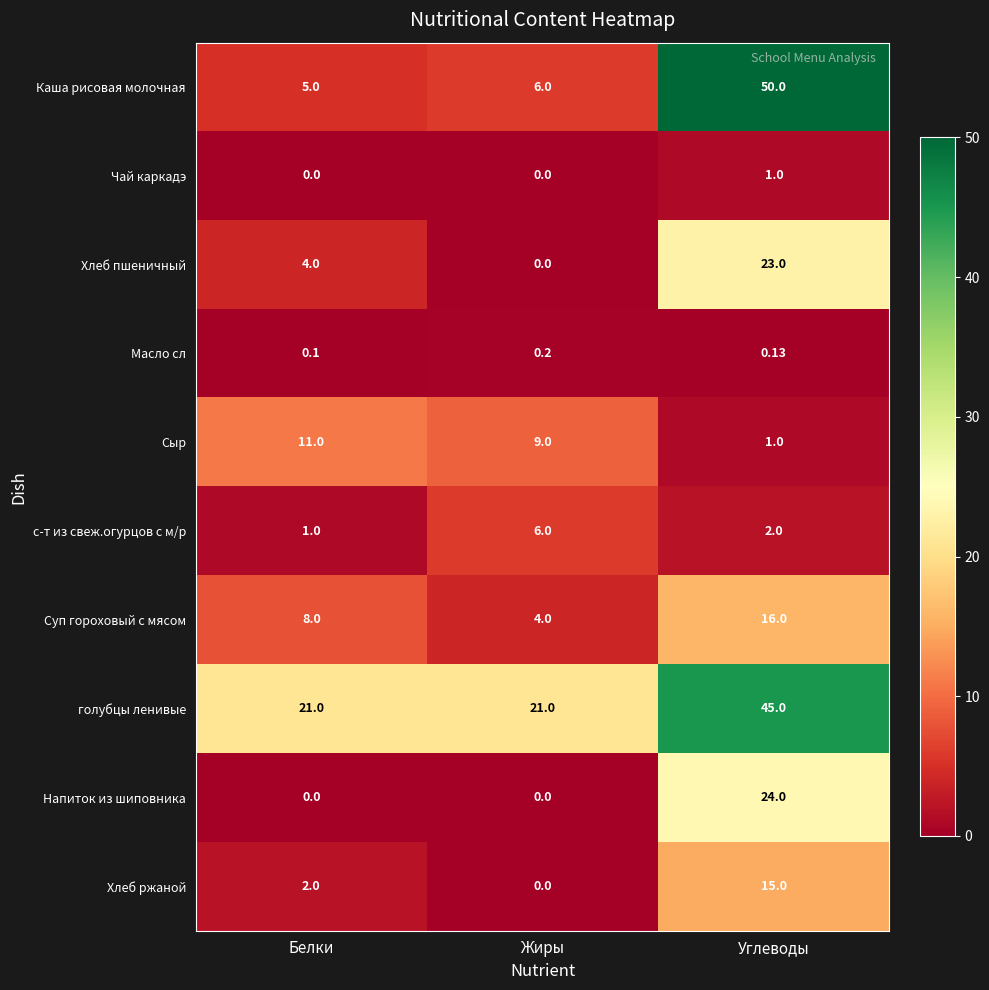

At which label is с-т из свеж.огурцов с м/р closest to 3?

Углеводы